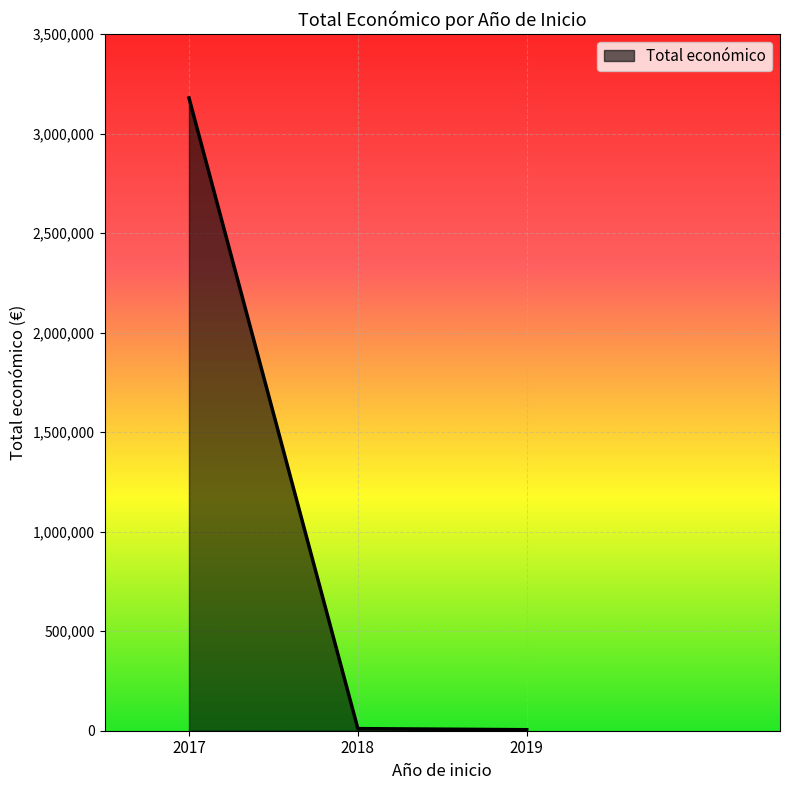

What is the difference between the maximum and minimum values?

3173596